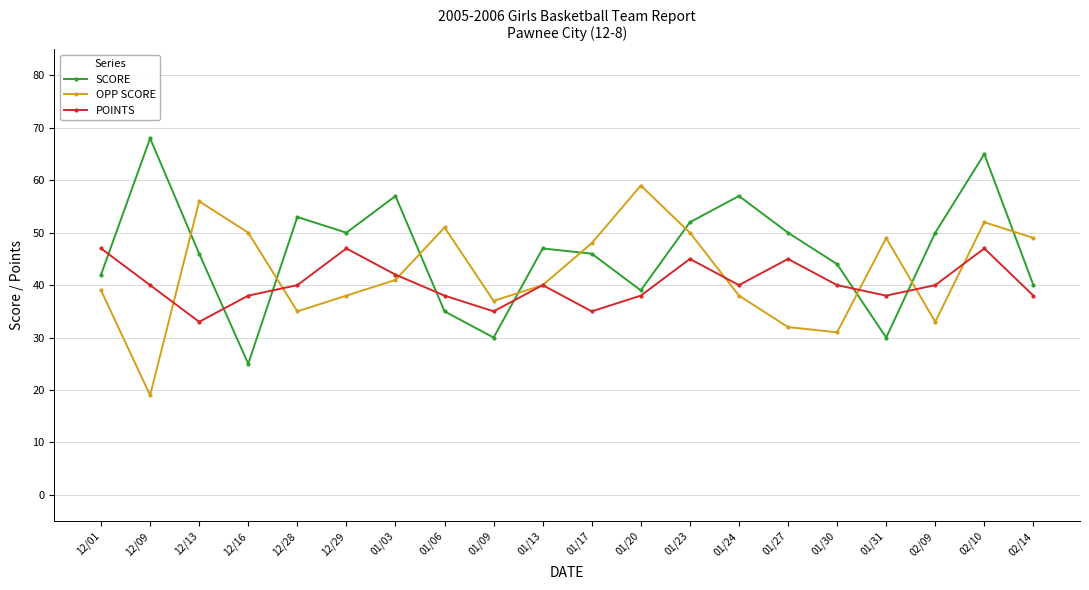

In OPP SCORE, how many points are lower than both neighbors (excluding endpoints)?

5